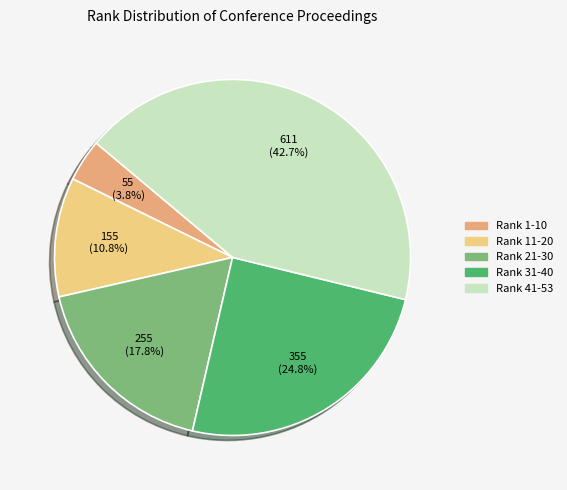

To the nearest percent, what is the difference between the largest and smallest slice percentages?

39%